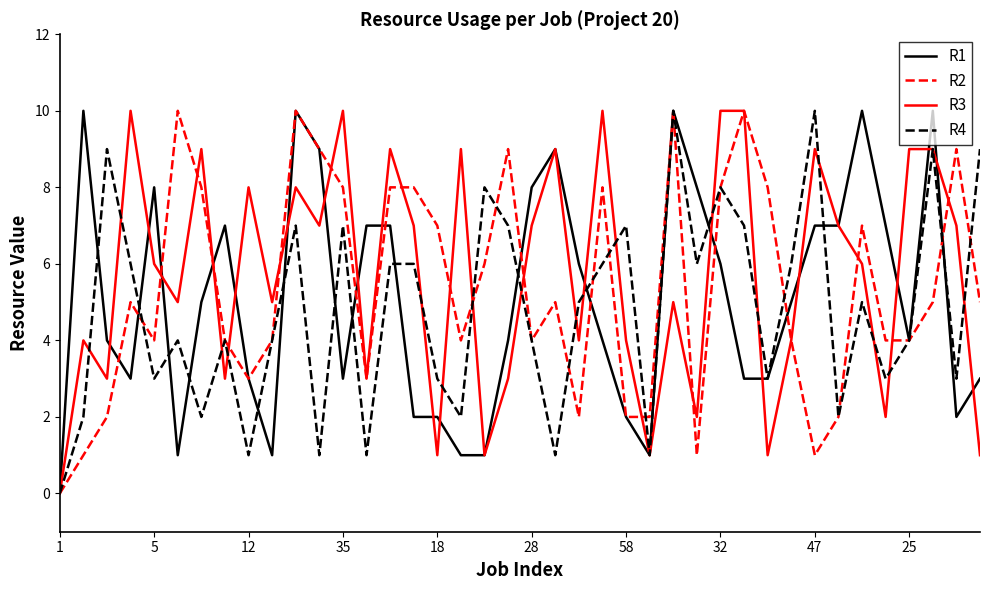

Reading right to left, transcribe all the data shown in this chart.

R1: 3	2	10	4	7	10	7	7	5	3	3	6	8	10	1	2	4	6	9	8	4	1	1	2	2	7	7	3	9	10	1	3	7	5	1	8	3	4	10	0
R2: 5	9	5	4	4	7	2	1	4	8	10	8	1	10	2	2	8	2	5	4	9	6	4	7	8	8	3	8	9	10	4	3	4	8	10	4	5	2	1	0
R3: 1	7	9	9	2	6	7	9	4	1	10	10	2	5	1	4	10	4	9	7	3	1	9	1	7	9	3	10	7	8	5	8	3	9	5	6	10	3	4	0
R4: 9	3	9	4	3	5	2	10	6	3	7	8	6	10	1	7	6	5	1	4	7	8	2	3	6	6	1	7	1	7	4	1	4	2	4	3	6	9	2	0